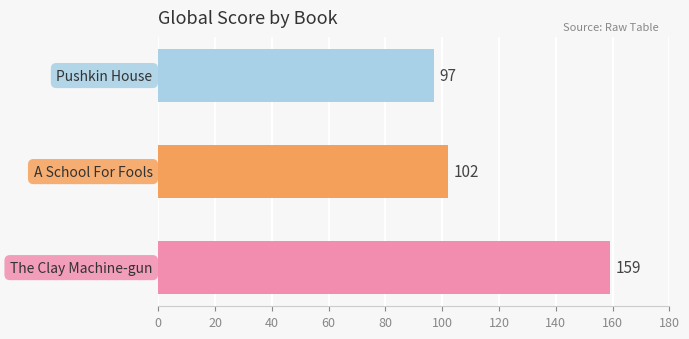

What is the difference between the maximum and minimum values?

62